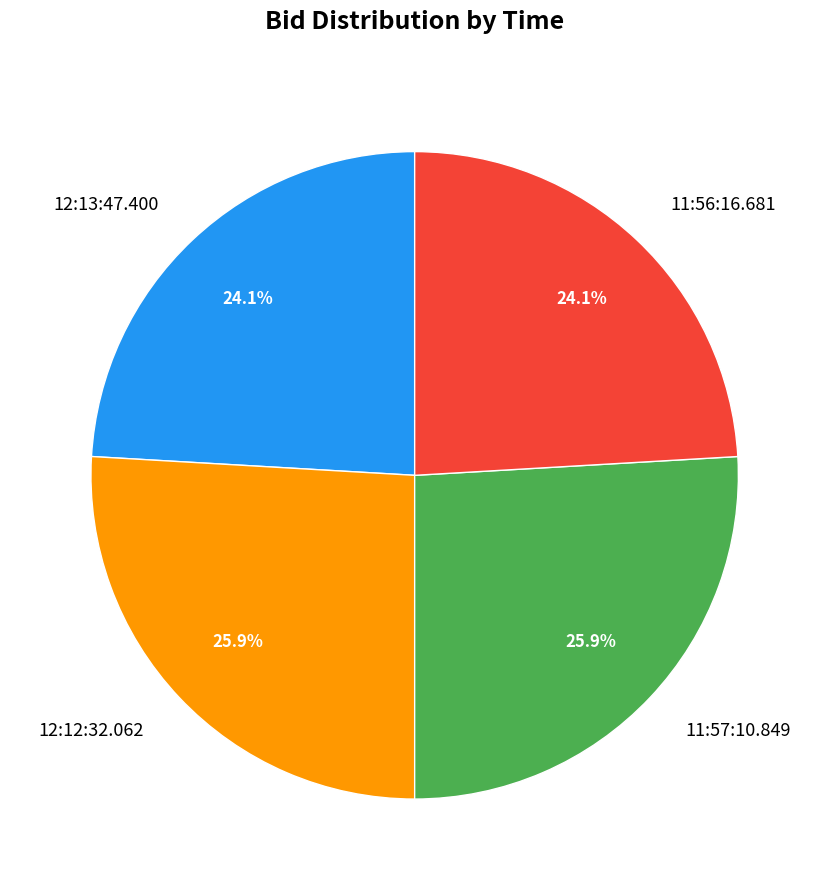

Count the number of slices in the pie.

4